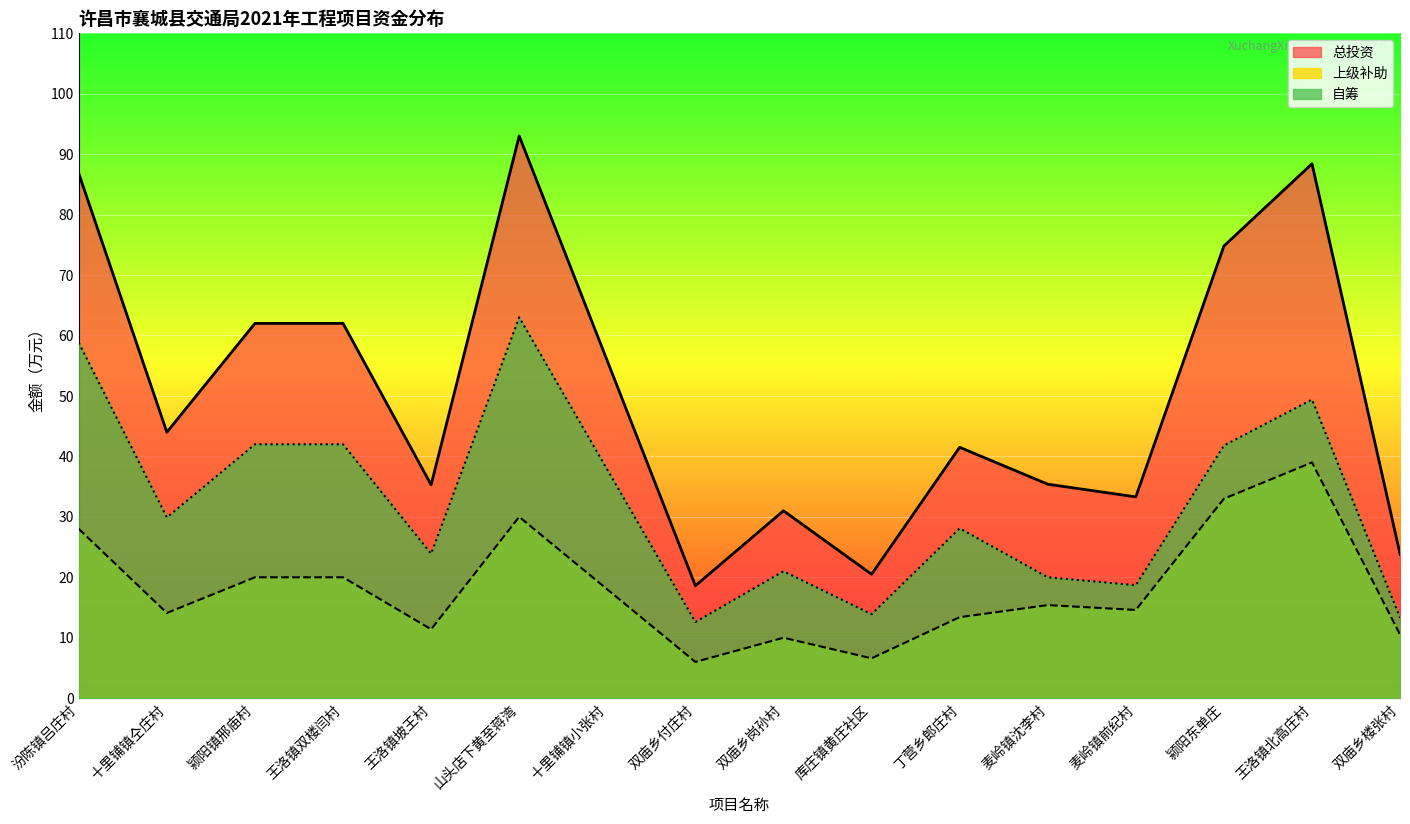

In 总投资, how many points are higher than both neighbors (excluding endpoints)?

4